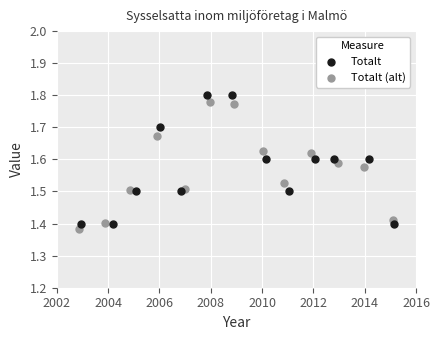

Which series has the widest spread of Y values?

Totalt